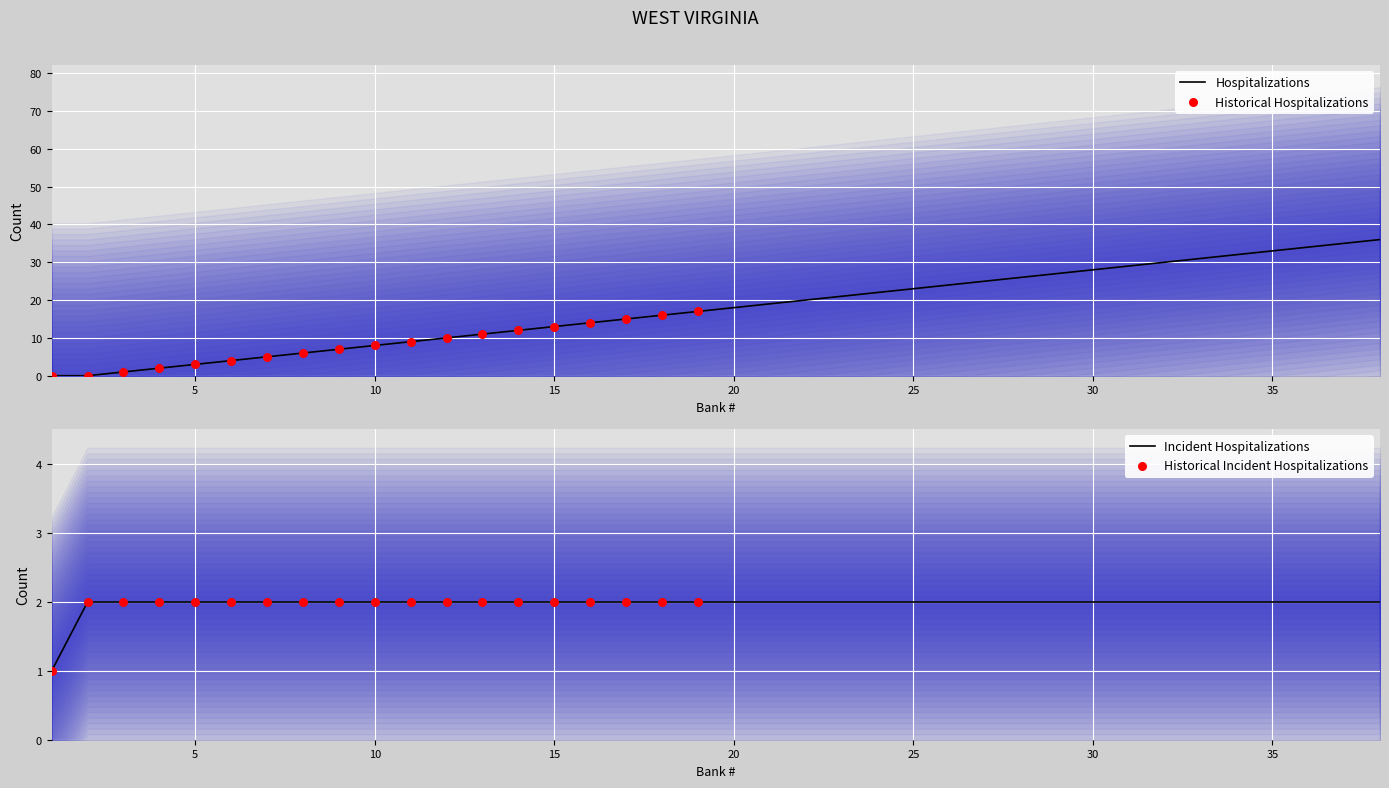

The value of Hospitalizations at 35 is 58. True or false?

False